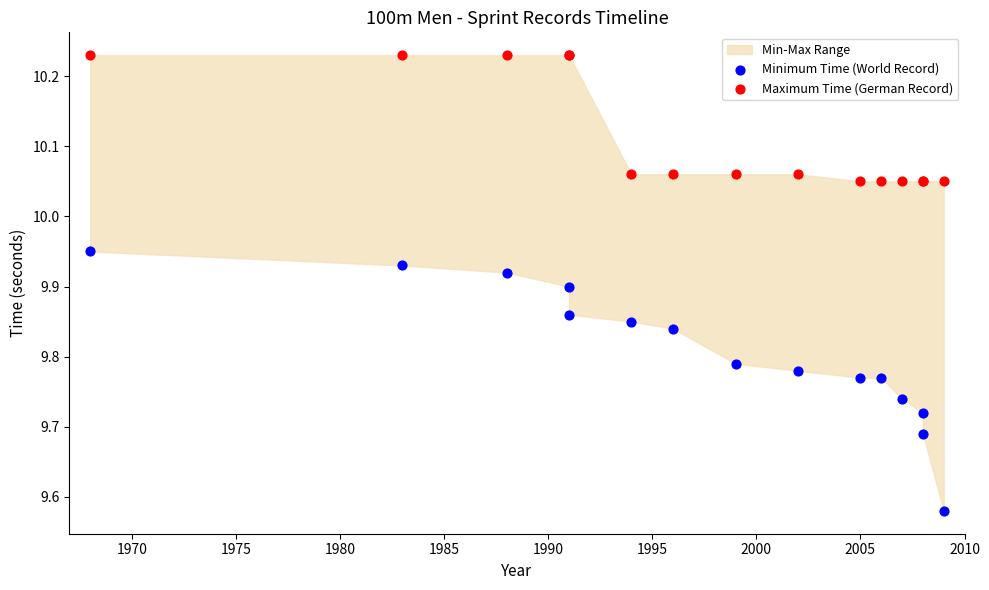

What is the X range (max minus min) for the scatter plot?

41.0